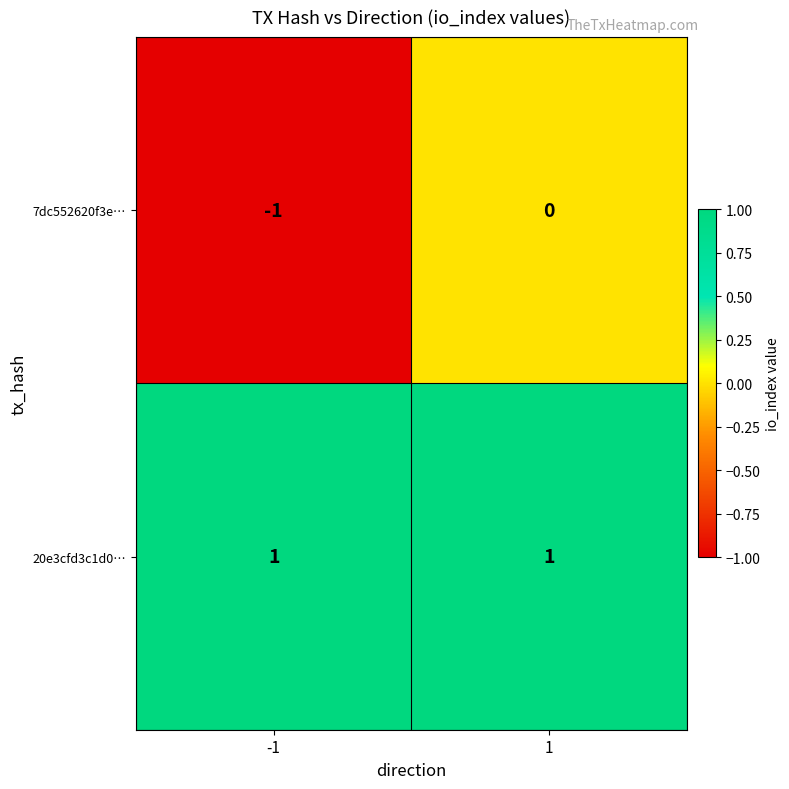

Reading left to right, extract all data points from this chart.

7dc552620f3e…: -1	0
20e3cfd3c1d0…: 1	1